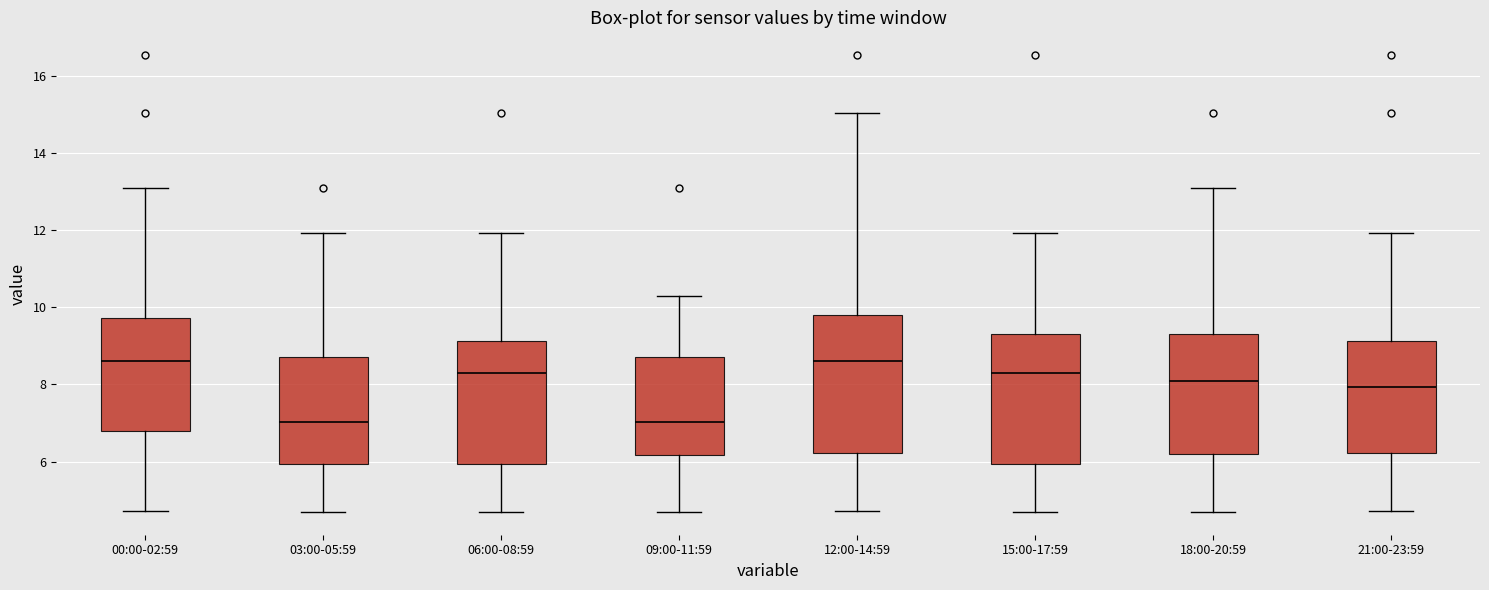

Where is the lower edge of the box for 15:00-17:59 on the y-axis? The values are not printed on the chart, so give them approximately, as read against the axis.

6.0